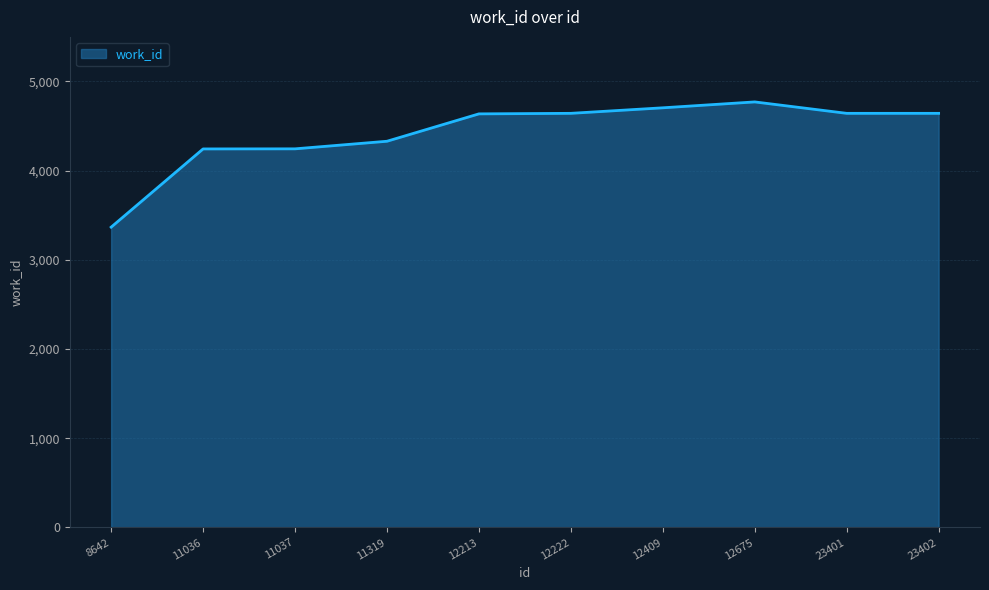

What is the sum of all values?

44228